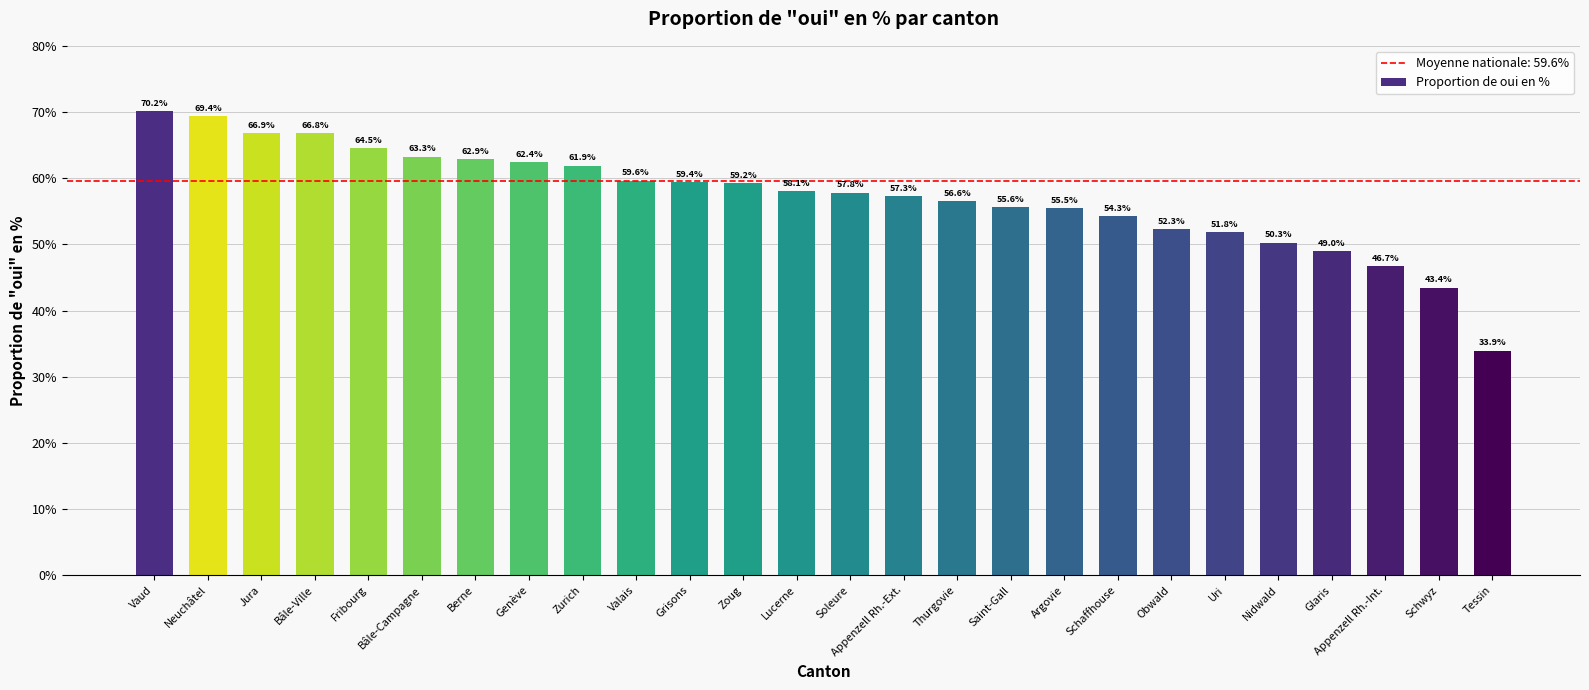

True or false: the data shows 46.7 at Appenzell Rh.-Int..

True